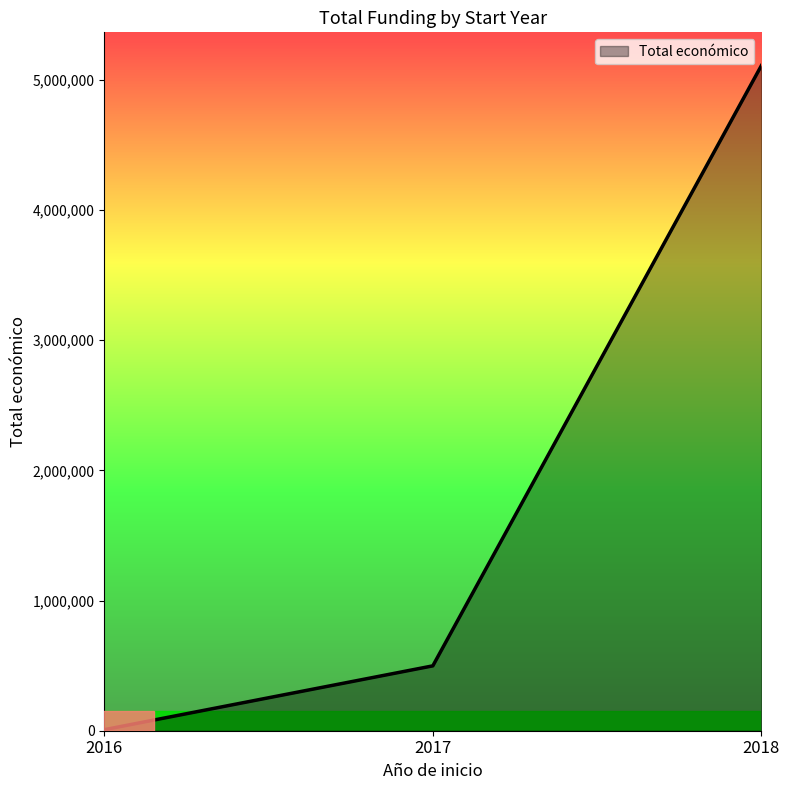

At which category does the chart reach its minimum across all series?

2016